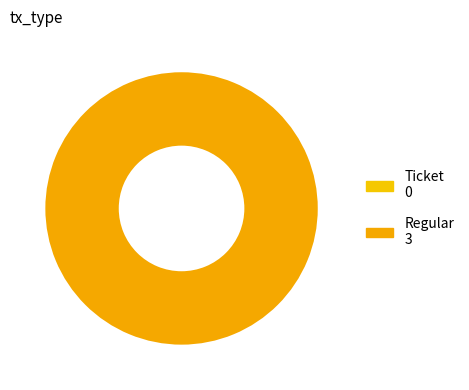

How many segments does this pie chart have?

2